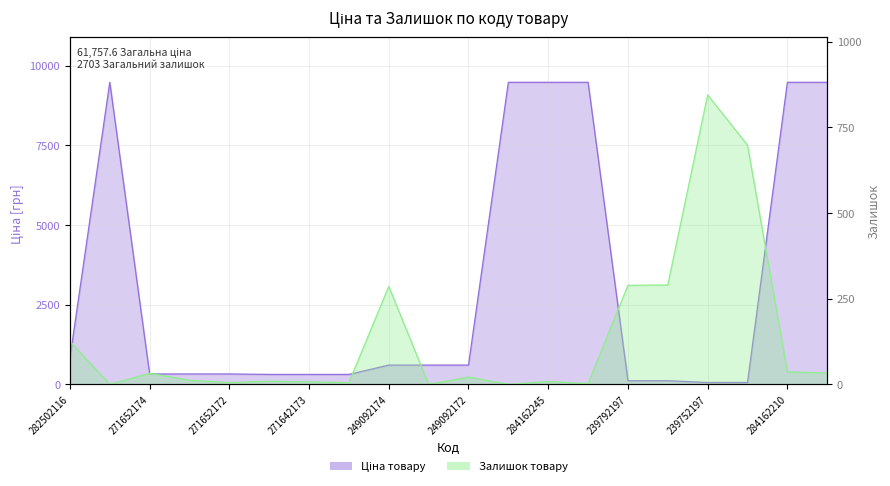

What is the sum of all Ціна values?

61757.6